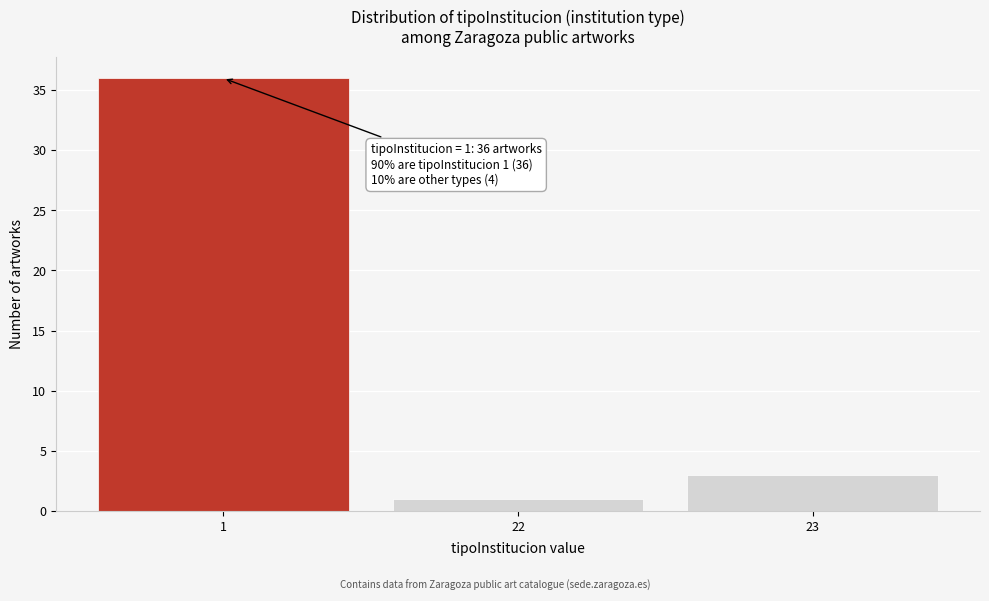

Reading left to right, extract all data points from this chart.

36	1	3